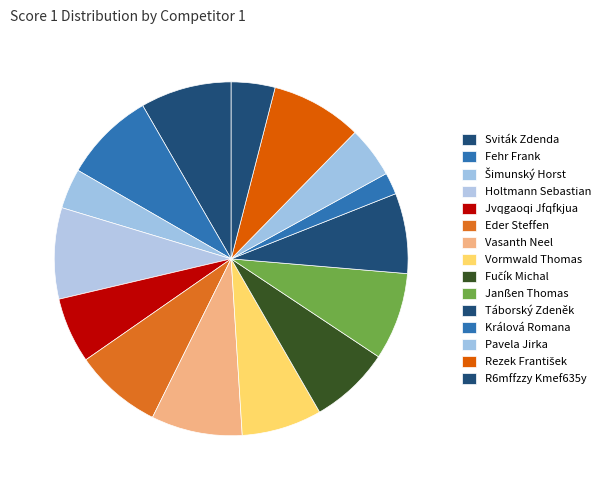

True or false: Rezek František accounts for 8% of the total.

True